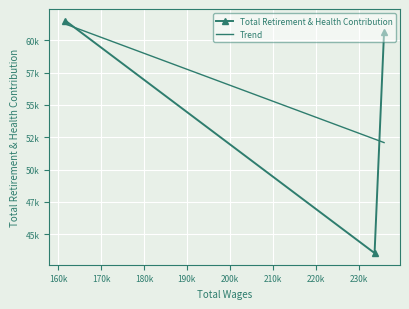

List the labels in order of value, largest first.

161684.0, 235918.0, 233708.0